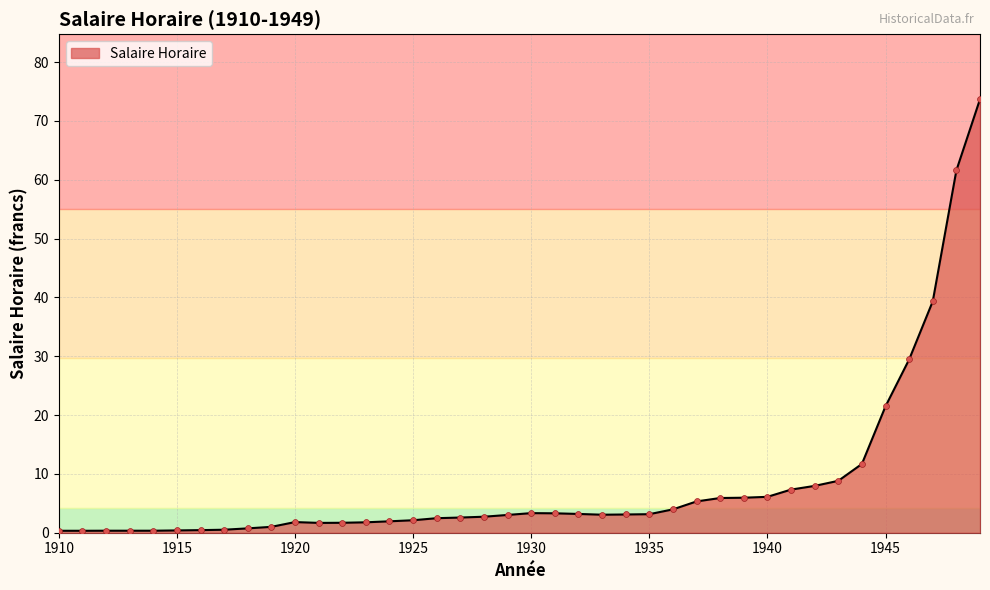

What is the maximum value shown in the chart?

73.7